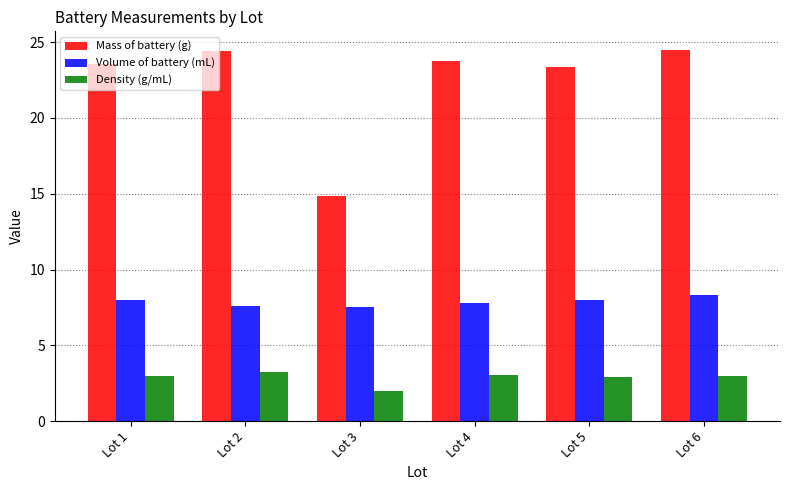

What is the highest value of the Density (g/mL) series?

3.2